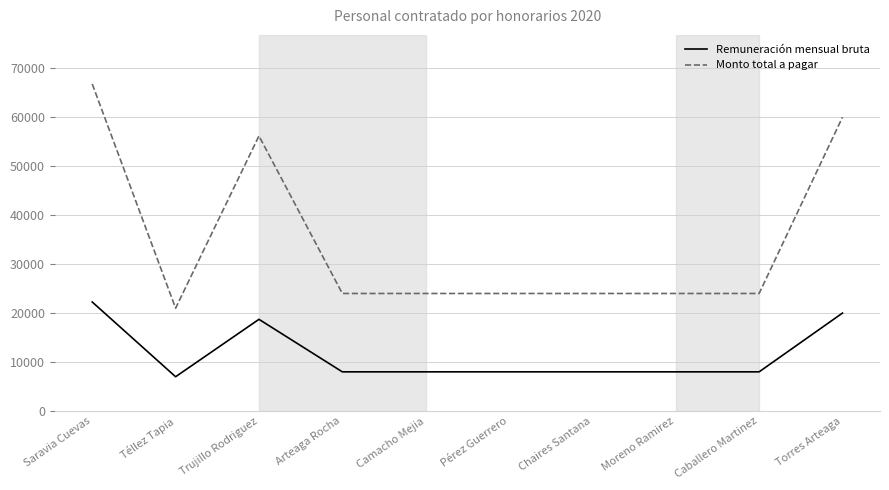

In Remuneración mensual bruta, how many points are higher than both neighbors (excluding endpoints)?

1